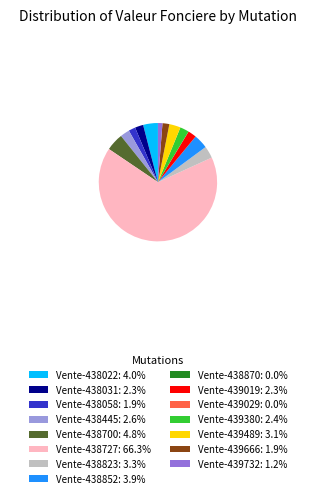

Combined, do Vente-438058: 1.9% and Vente-439732: 1.2% account for over 50%?

No